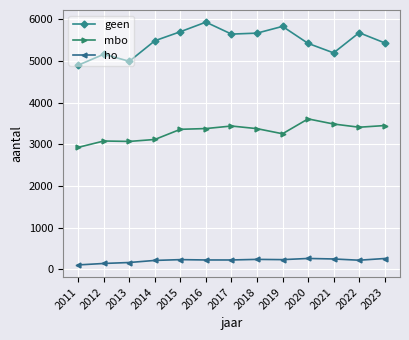

What is the minimum value shown in the chart?

105